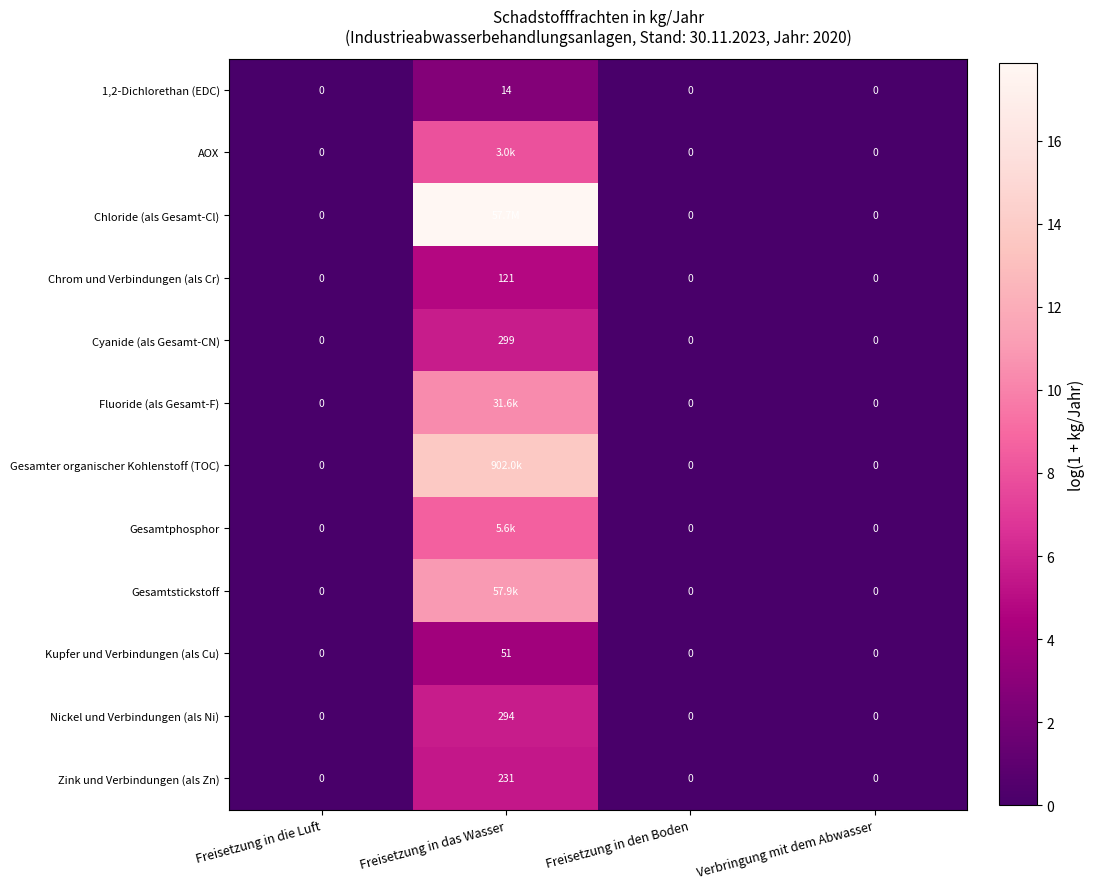

At which label does Cyanide (als Gesamt-CN) reach its peak?

Freisetzung in das Wasser